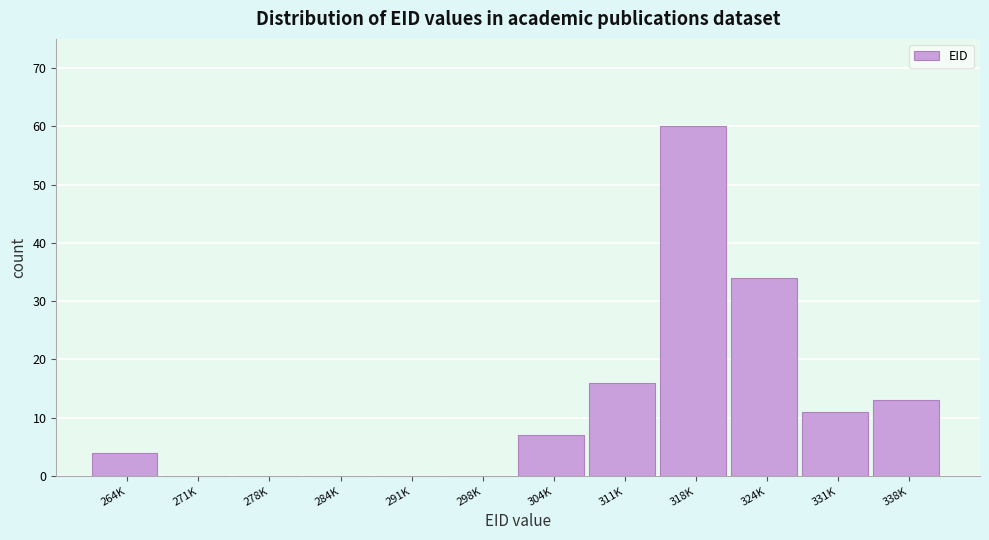

Reading left to right, what are all the values shown in this chart?

264K=4	271K=0	278K=0	284K=0	291K=0	298K=0	304K=7	311K=16	318K=60	324K=34	331K=11	338K=13